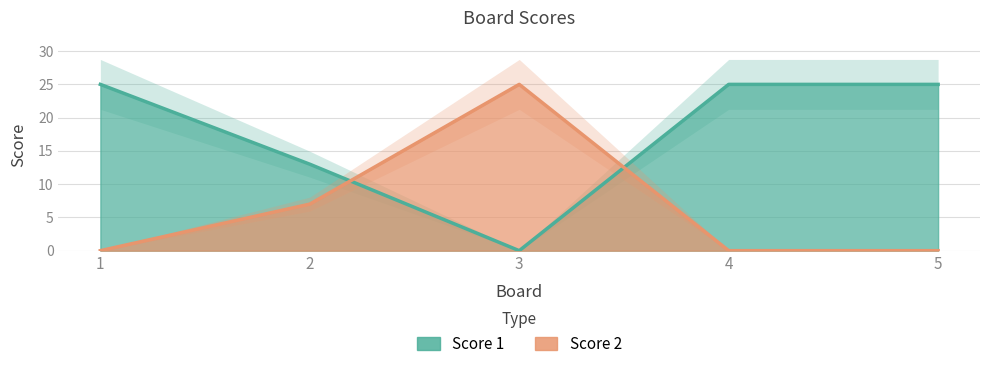

How many interior local peaks does the Score 2 series have?

1